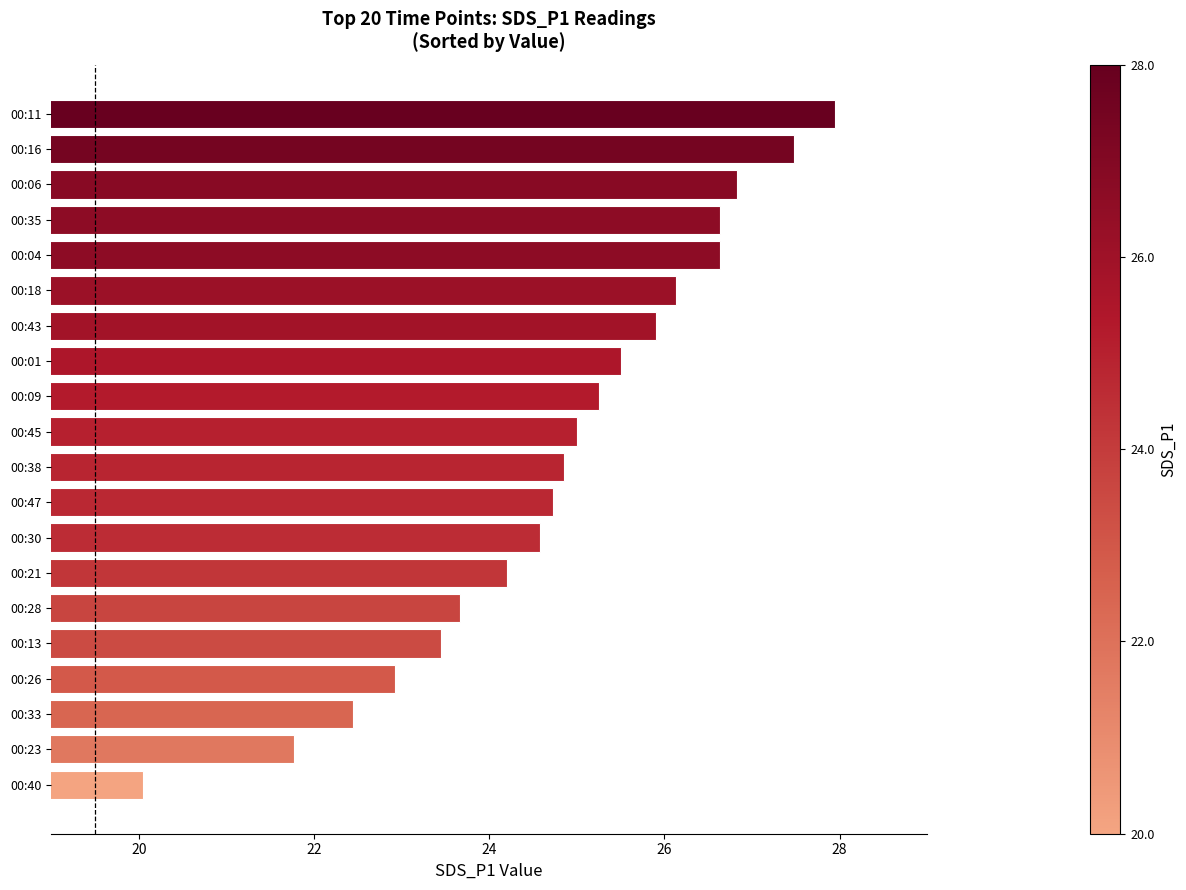

The value at 00:18 is 46.4. True or false?

False